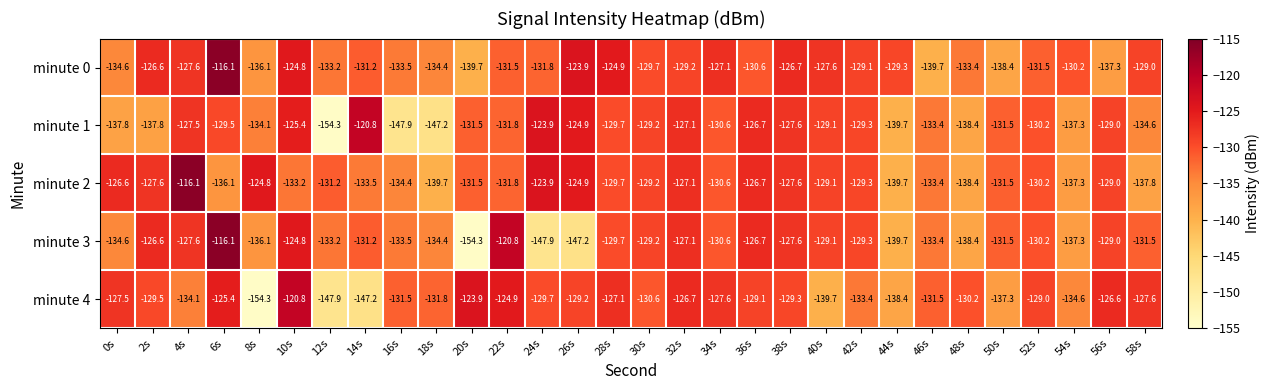

What is the total value across all series at 48s?

-678.8